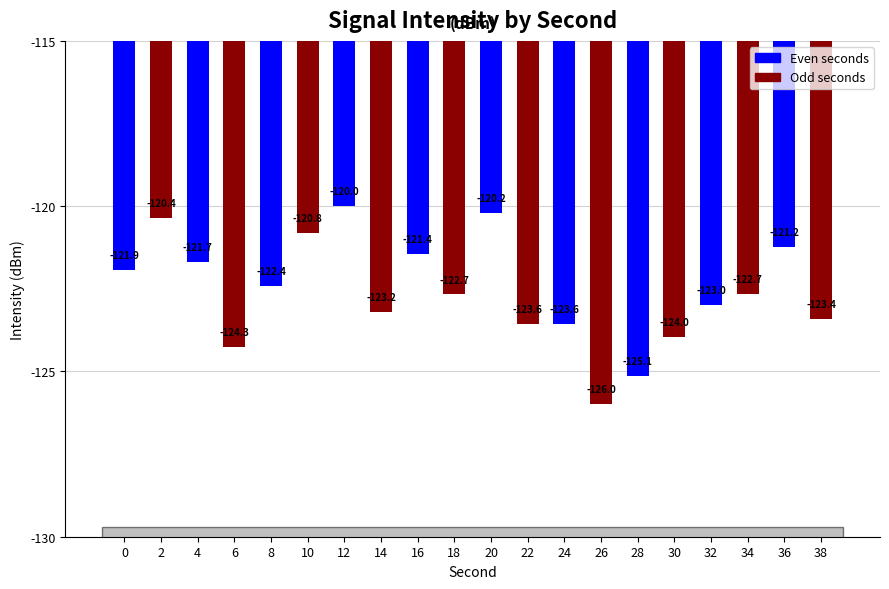

Reading right to left, what are all the values shown in this chart?

-123.4	-121.2	-122.7	-123.0	-124.0	-125.1	-126.0	-123.6	-123.6	-120.2	-122.7	-121.4	-123.2	-120.0	-120.8	-122.4	-124.3	-121.7	-120.4	-121.9